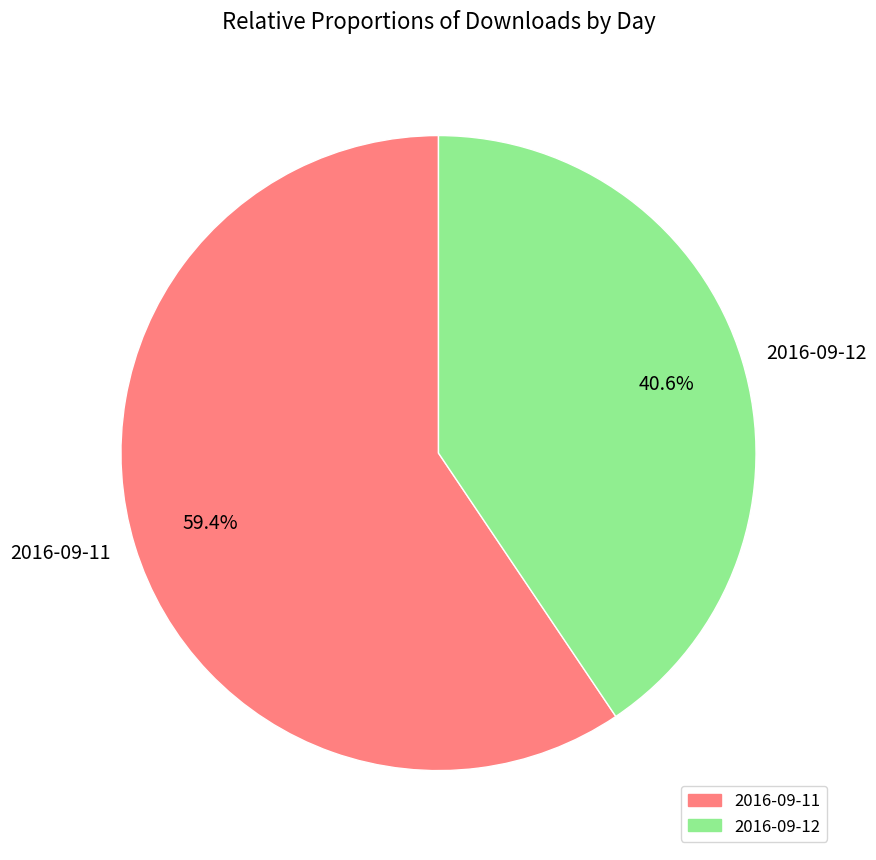

How many slices are in this pie chart?

2